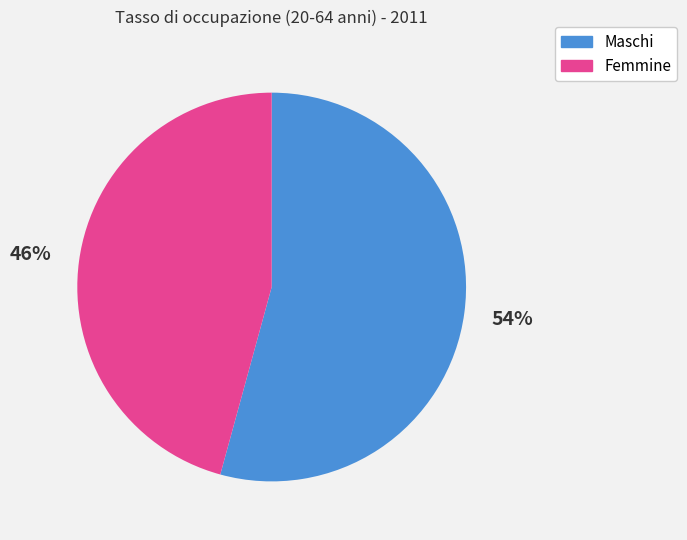

True or false: Femmine accounts for 46% of the total.

True